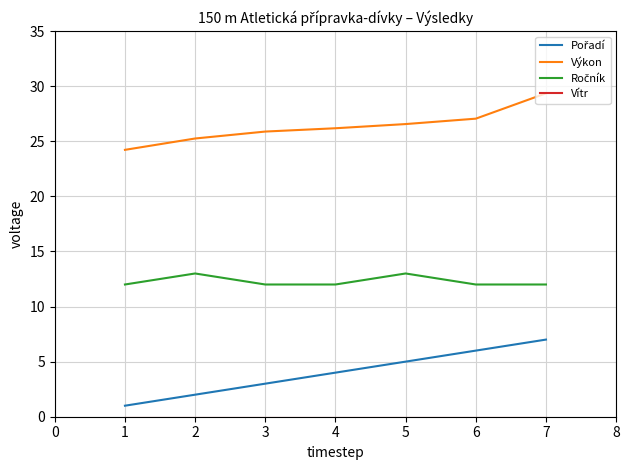

At which category is the sum across all series the highest?

7